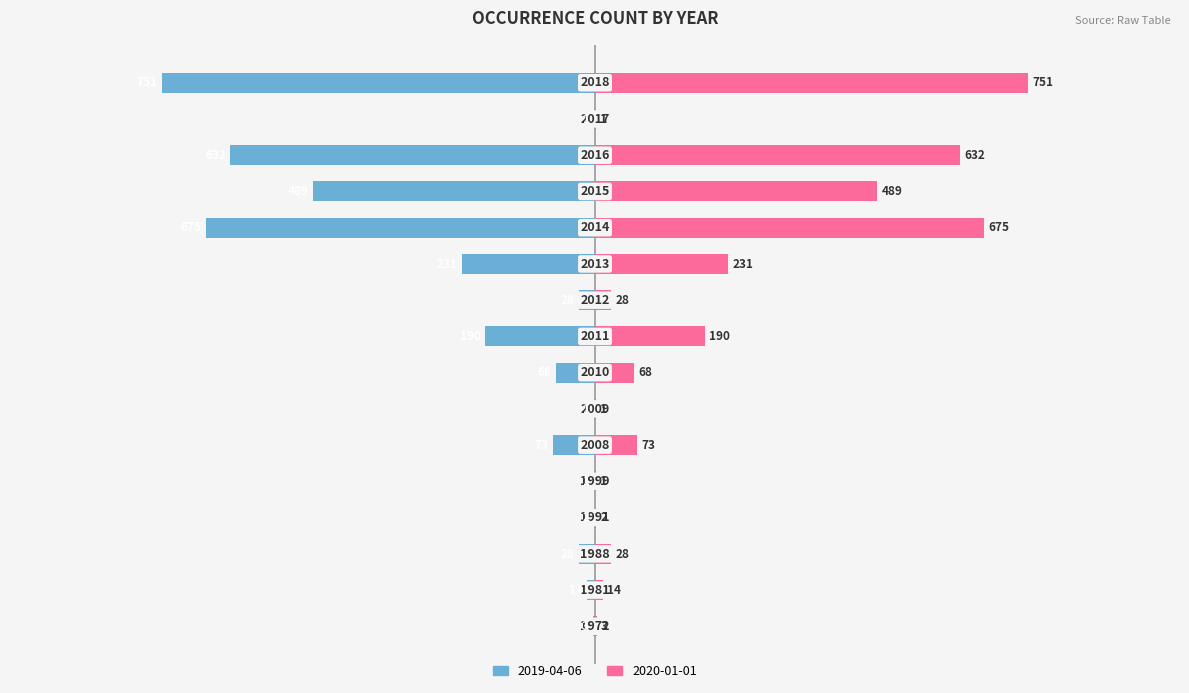

How many bars are there in total?

16